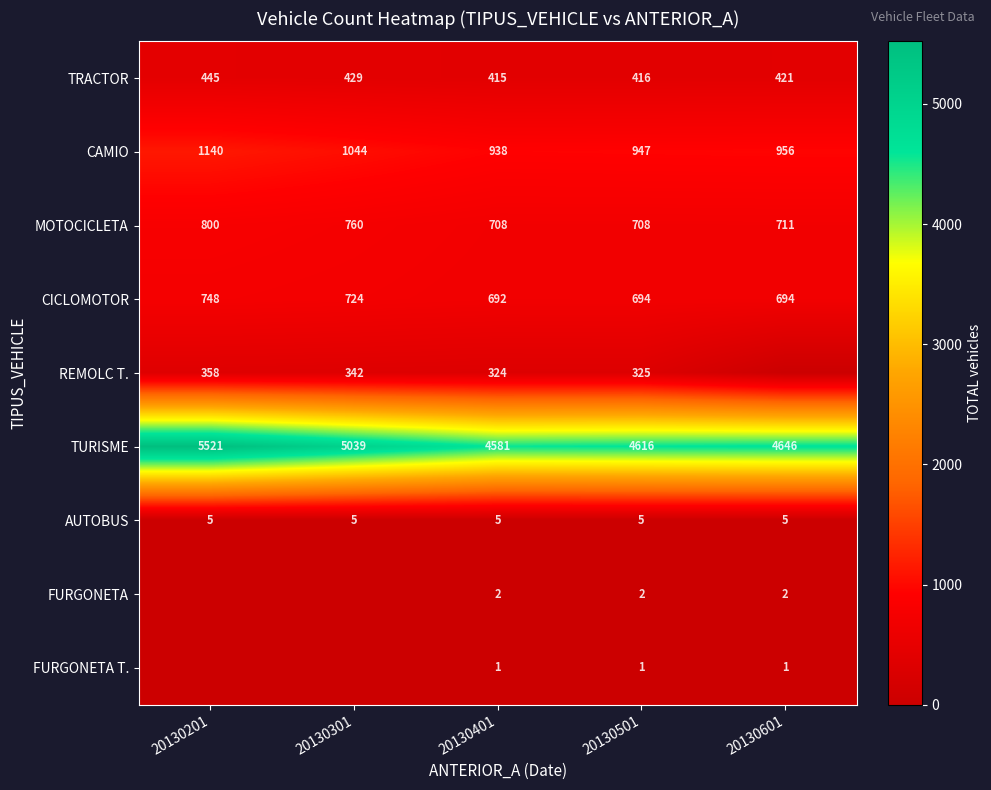

Is it true that FURGONETA T. equals 1 at 20130601?

True